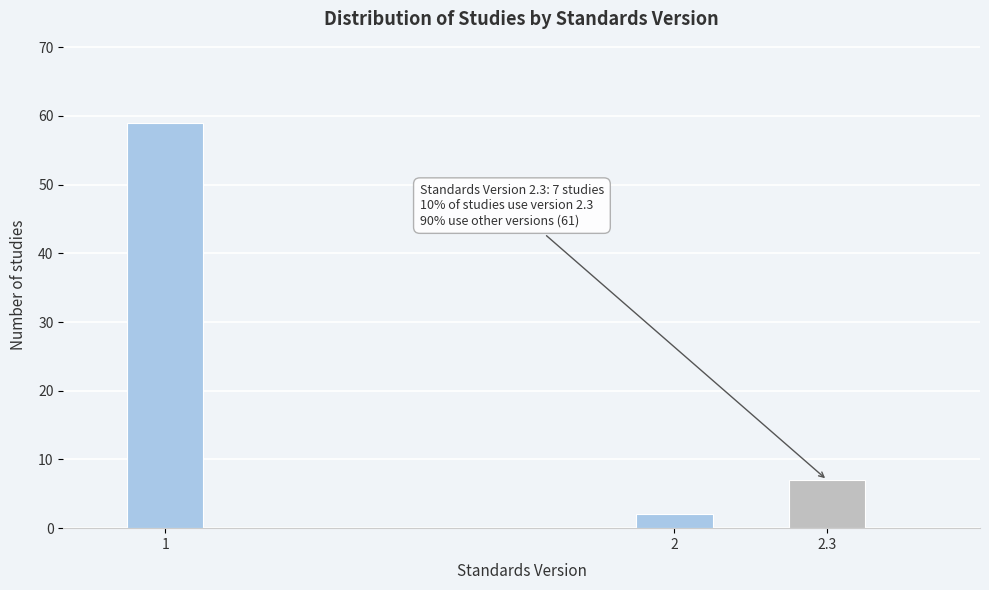

Reading left to right, what are all the values shown in this chart?

59	2	7